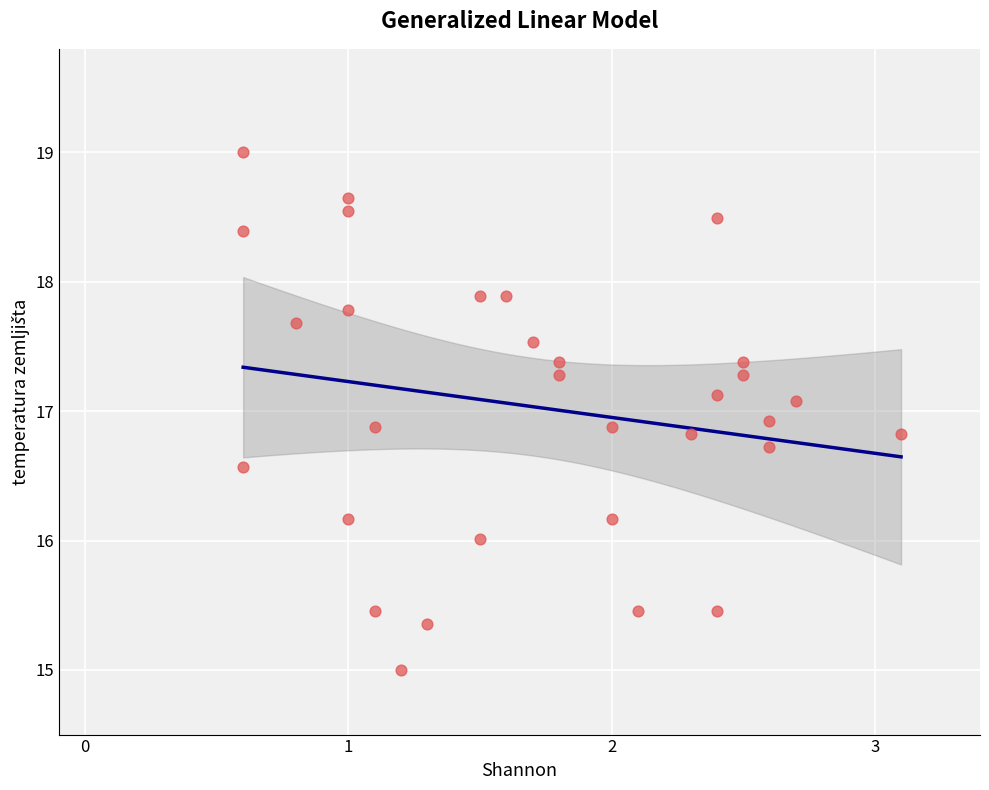

What is the range of Y values (max minus min)?

4.0